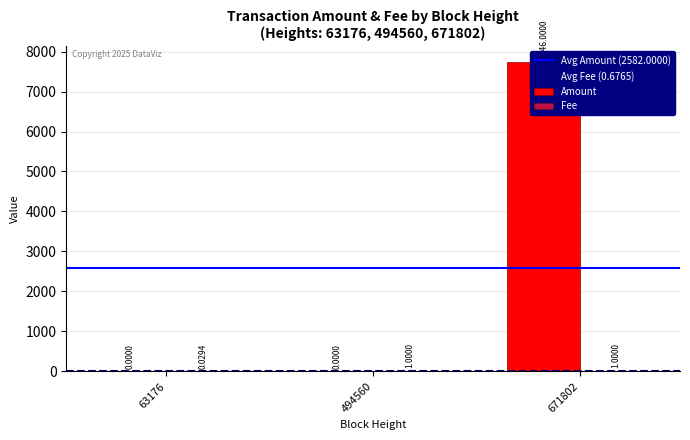

List the series in order of their overall mean, lowest first.

Fee, Amount